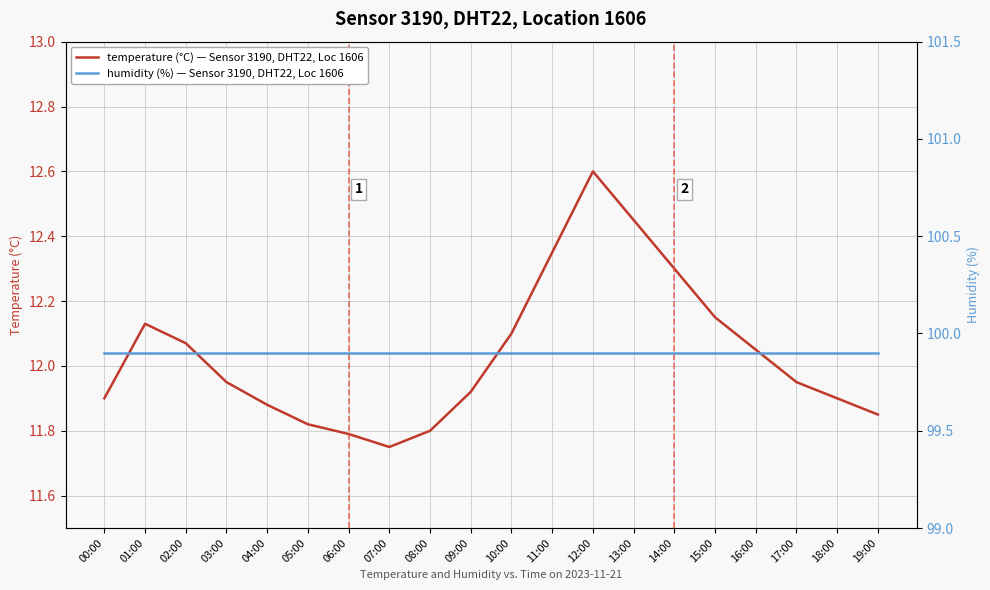

What is the smallest value displayed?

11.8